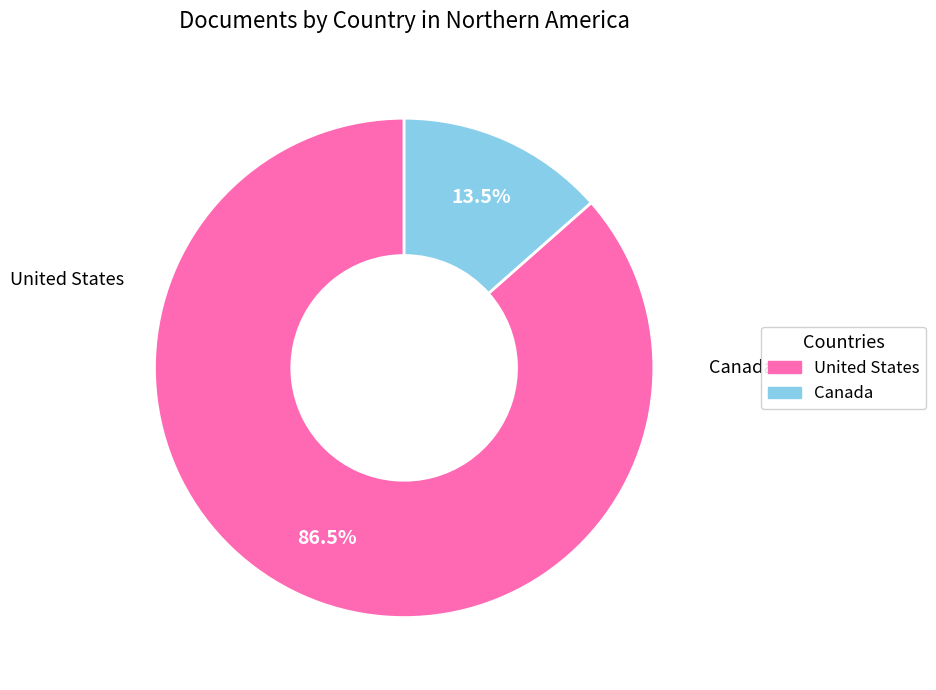

Is there any slice that represents more than half of the pie?

Yes